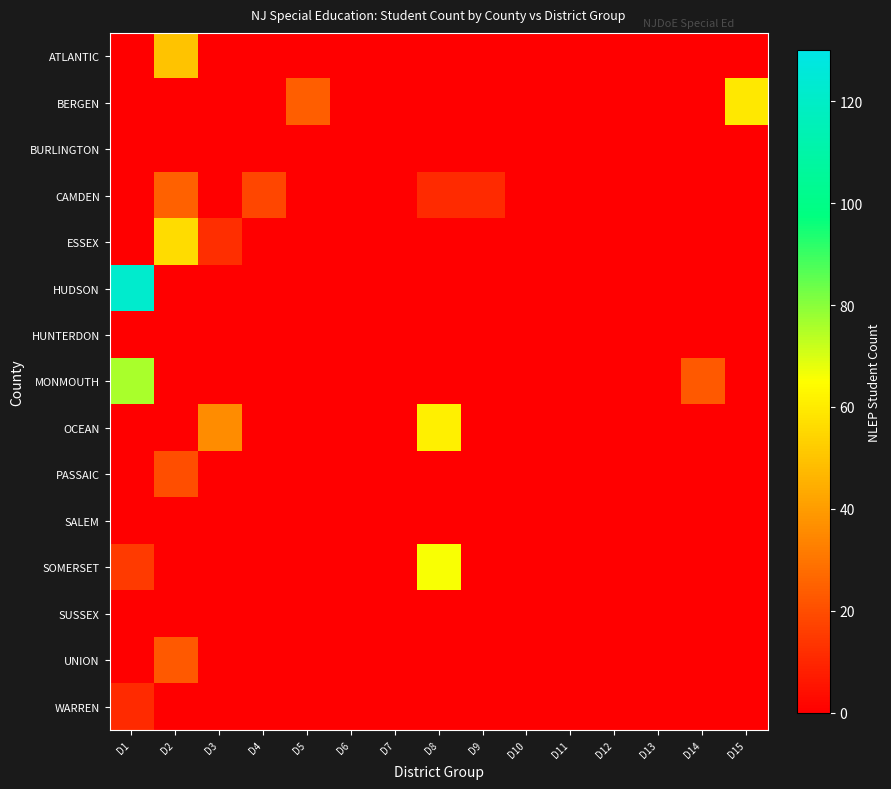

What is the maximum value shown in the chart?

122